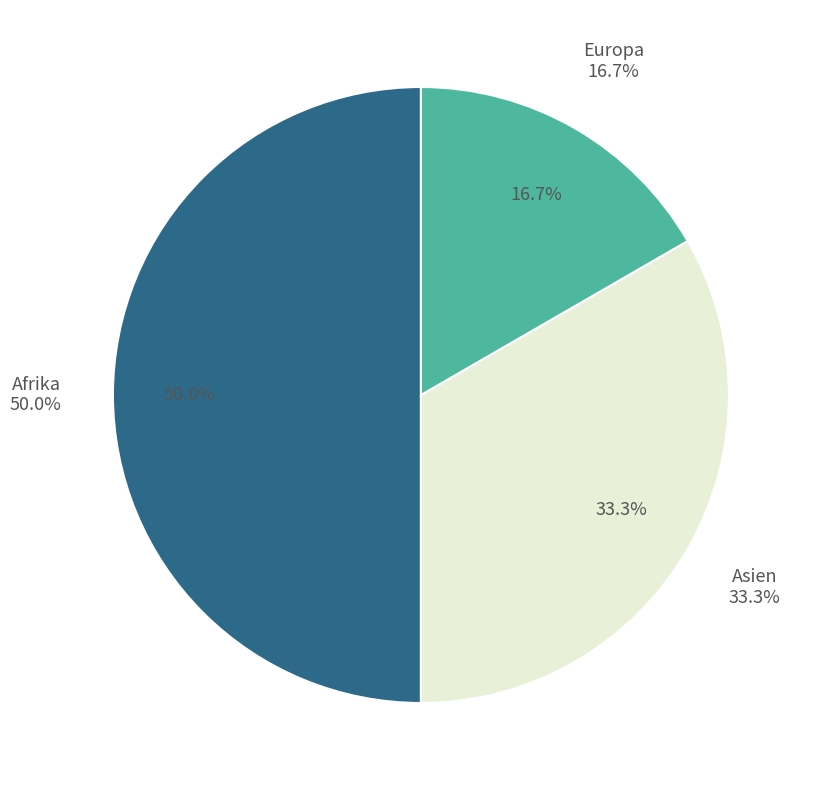

To the nearest percent, what is the combined percentage of Asien and Herkunft unbekannt?

33%